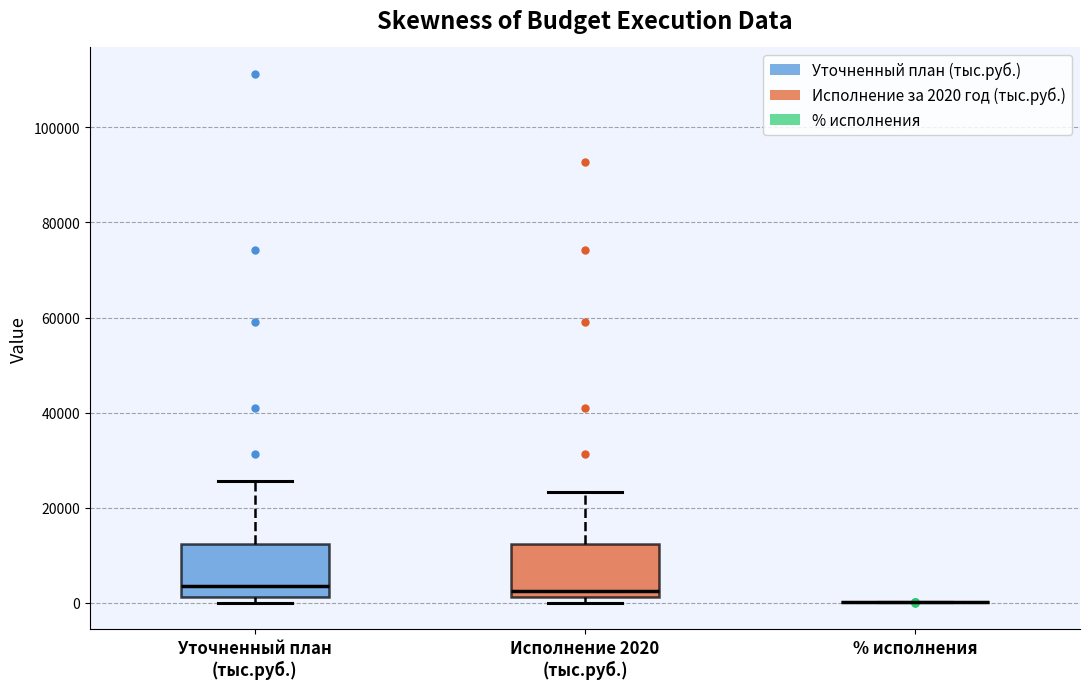

Reading left to right, read every box against the y-axis: the position of its median line, the range the box covers, and the ends of its whiskers. The values are not printed on the chart, so give them approximately, as read against the axis.

Уточненный план (тыс.руб.): median 4000, box 2000 to 12000, whiskers 0 to 26000
Исполнение 2020 (тыс.руб.): median 2000 (just above the box's lower edge), box 2000 to 12000, whiskers 0 to 24000
% исполнения: box collapsed to a line at 0, whiskers 0 to 0